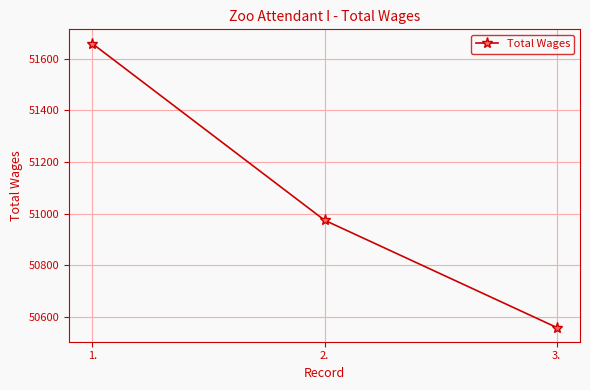

What is the value of the 3rd point from the left?

50560